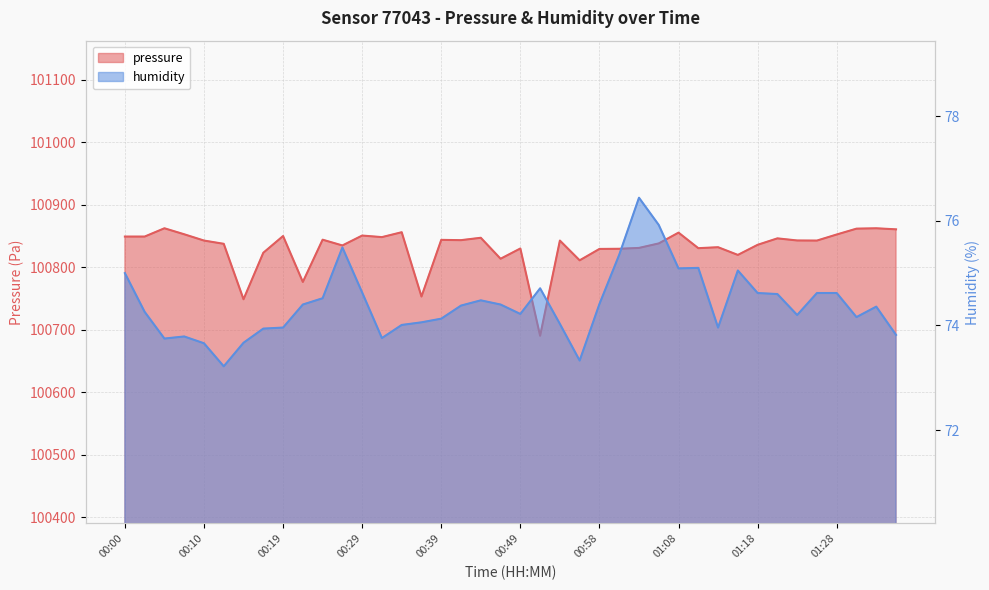

Which category has the highest value in the humidity series?

01:03